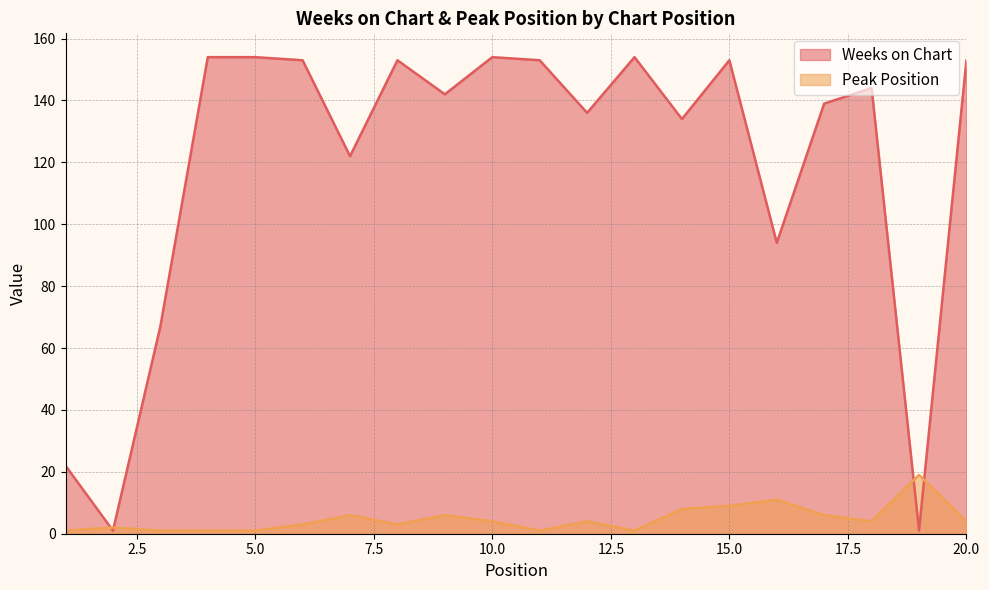

At which category does the chart reach its minimum across all series?

2